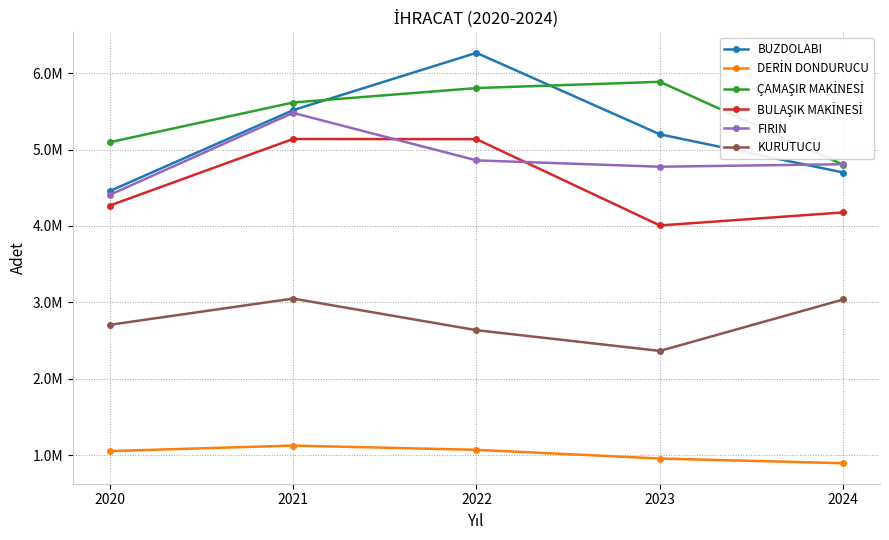

Is it true that KURUTUCU equals 2364394 at 2023?

True